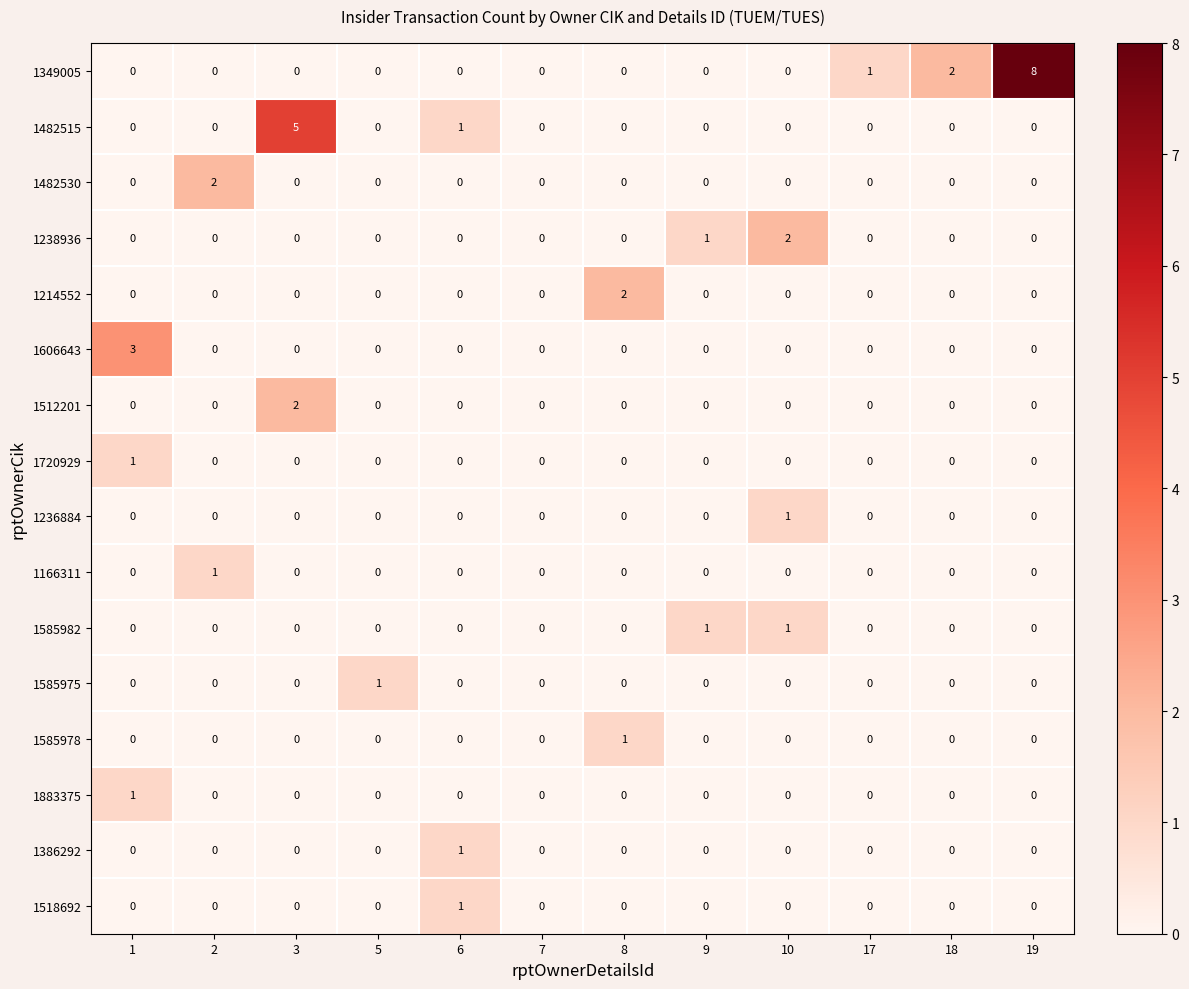

At which label does 1238936 reach its peak?

10